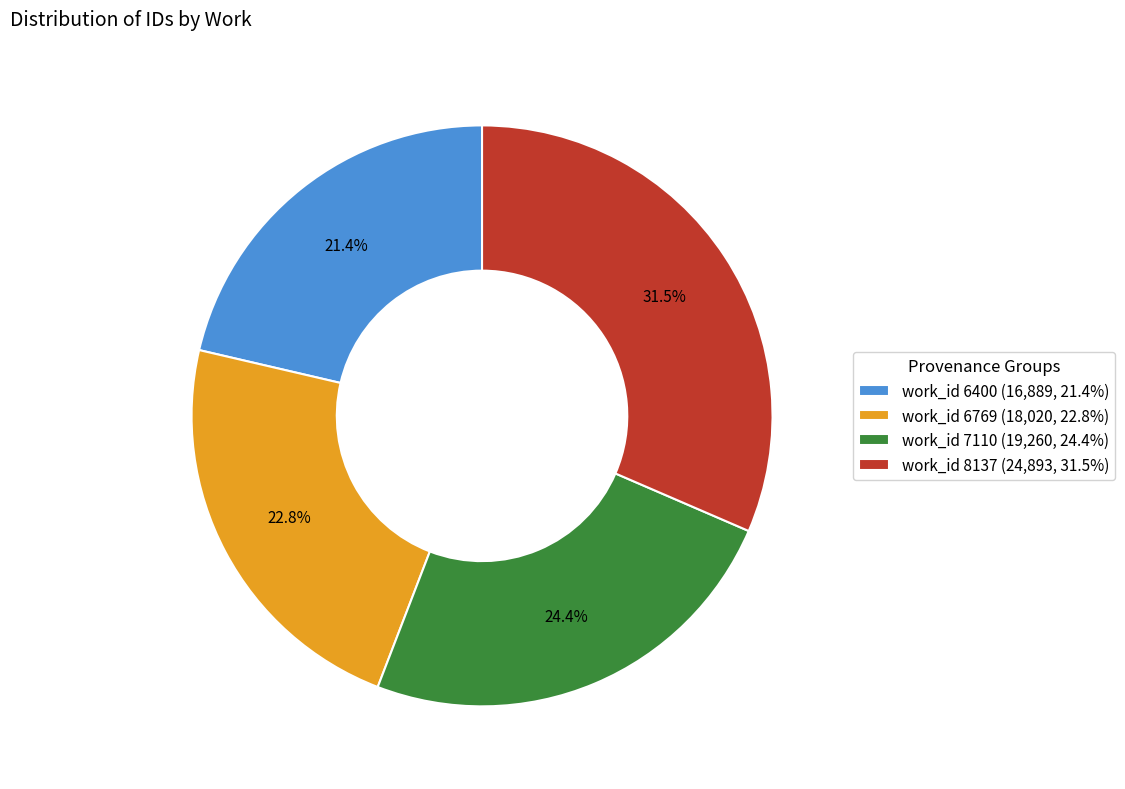

The work_id 6769 slice represents 34% of the pie. True or false?

False